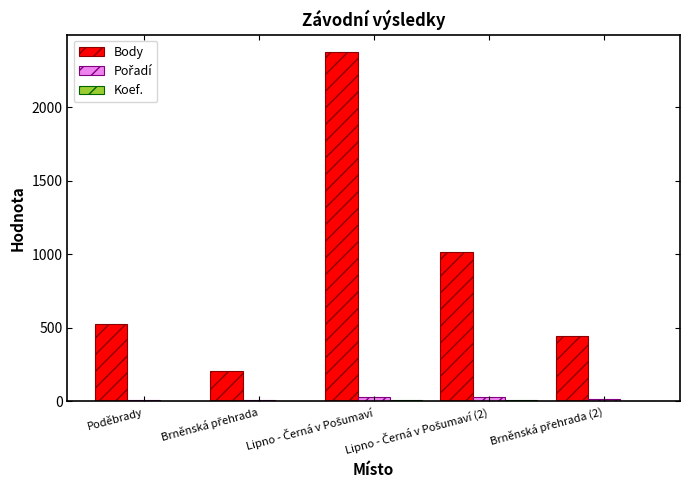

Which series has the largest total across all categories?

Body